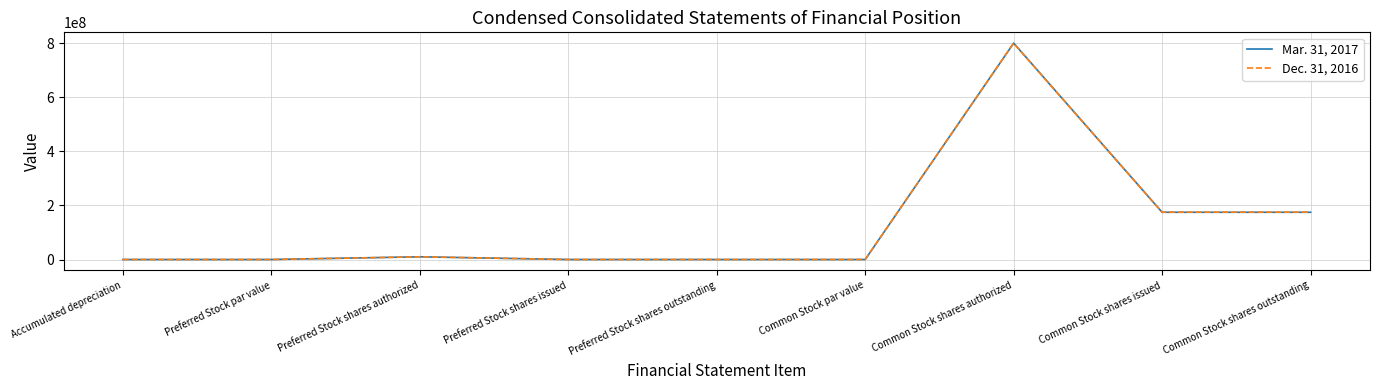

Which series has the largest range (max minus min)?

Mar. 31, 2017